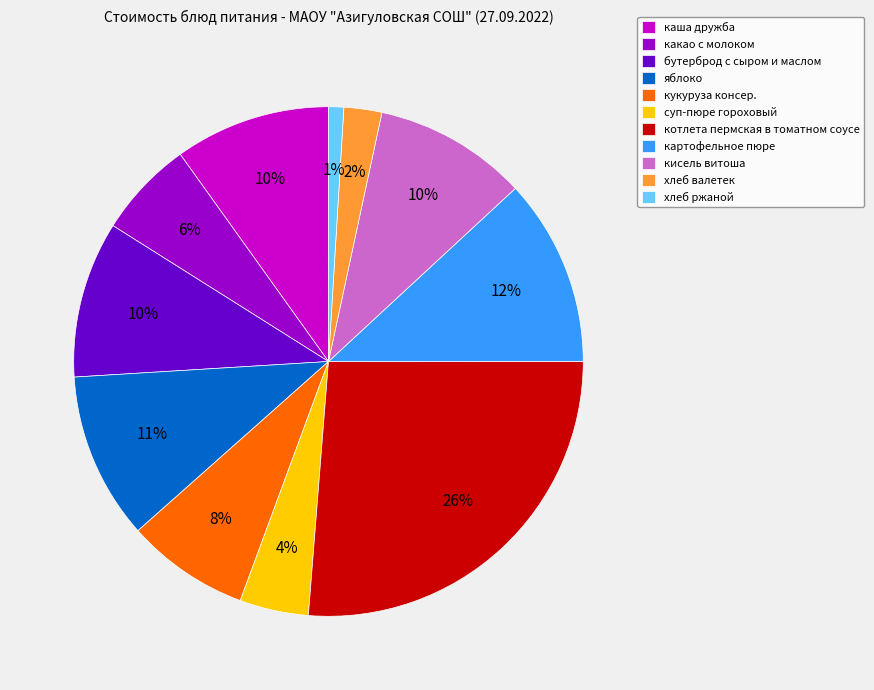

Is the sum of каша дружба and какао с молоком greater than half?

No